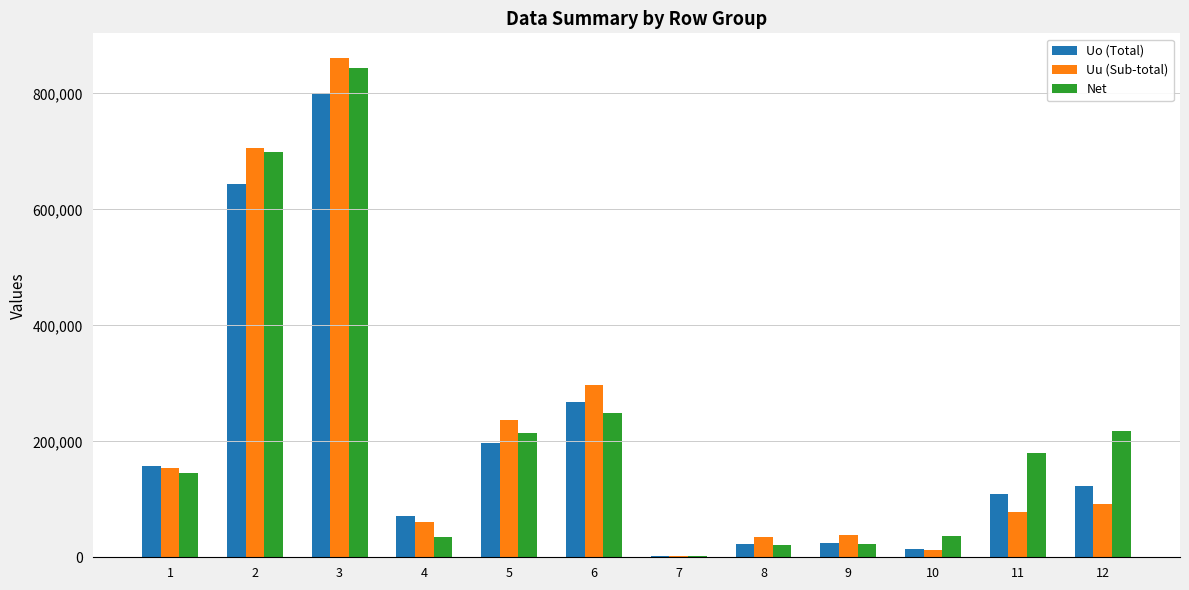

Is the value of Uo (Total) at 2 greater than the value of Net at 5?

Yes